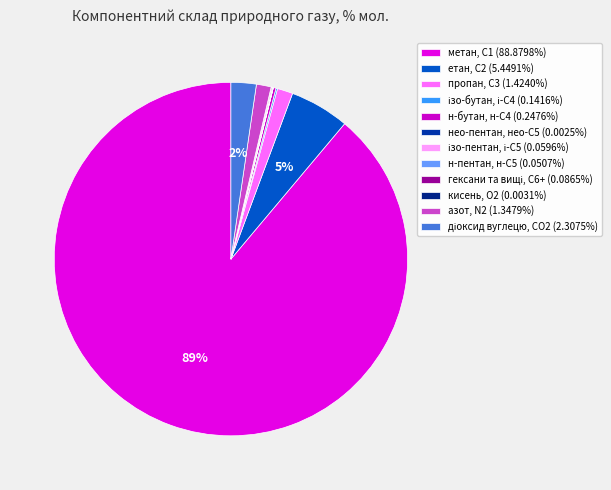

How many slices are in this pie chart?

12